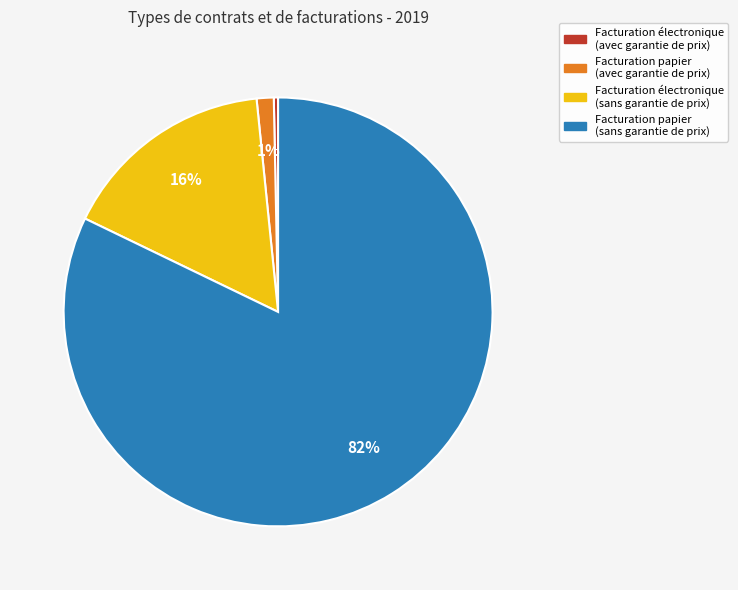

What is the ratio of the value at Facturation papier (avec garantie de prix) to the value at Facturation électronique (avec garantie de prix)?

4.0